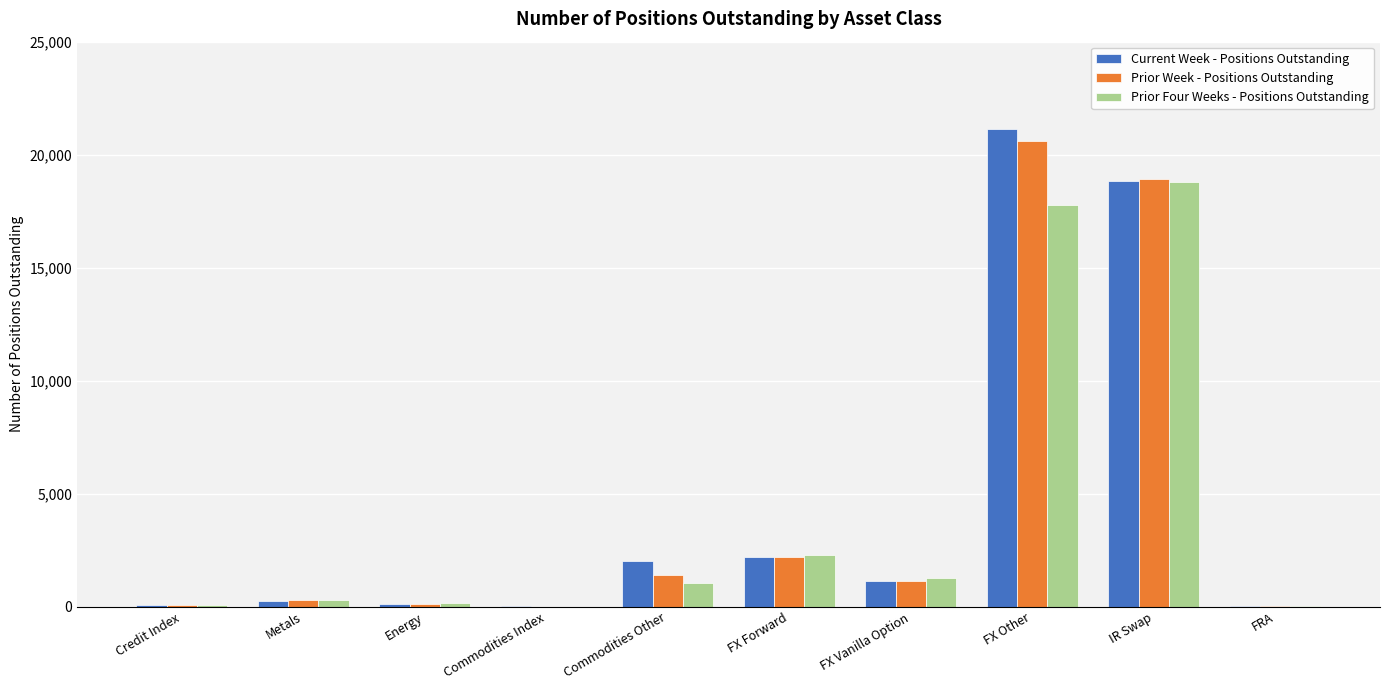

Is the value of Prior Week - Positions Outstanding at Commodities Other greater than the value of Current Week - Positions Outstanding at FX Other?

No